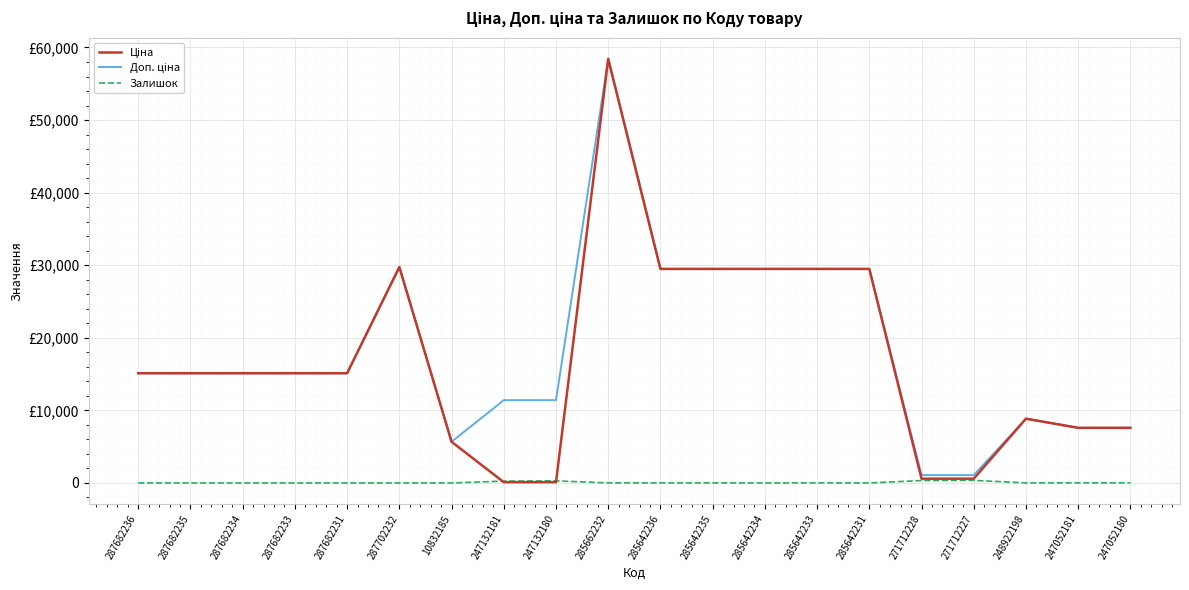

What is the difference between the maximum and minimum values in the Ціна series?

58312.4